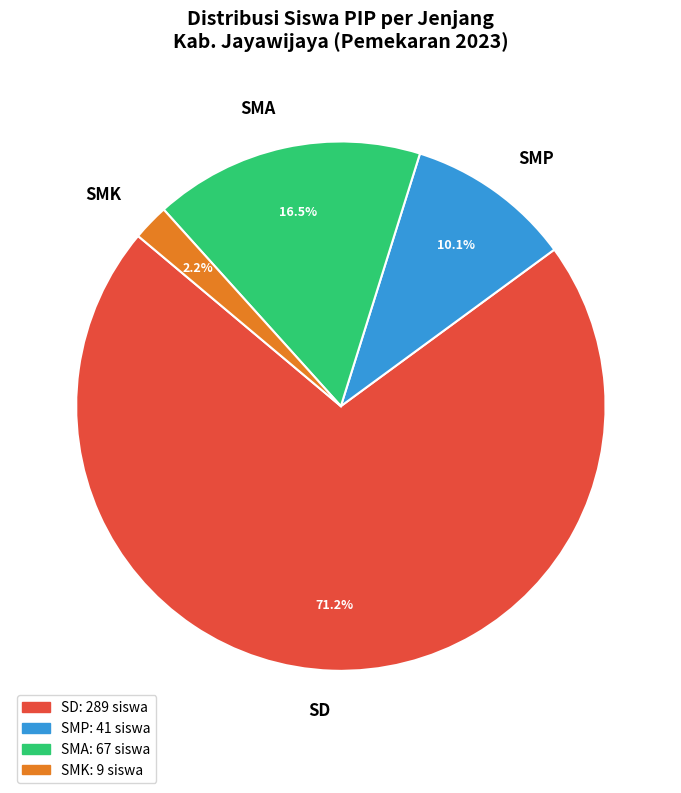

Is SMK the majority of the pie?

No